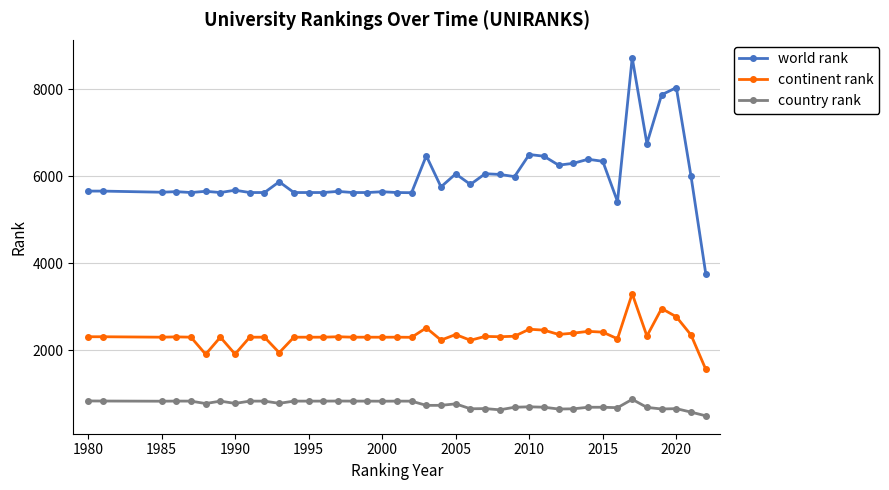

Which series has the largest total across all categories?

world rank